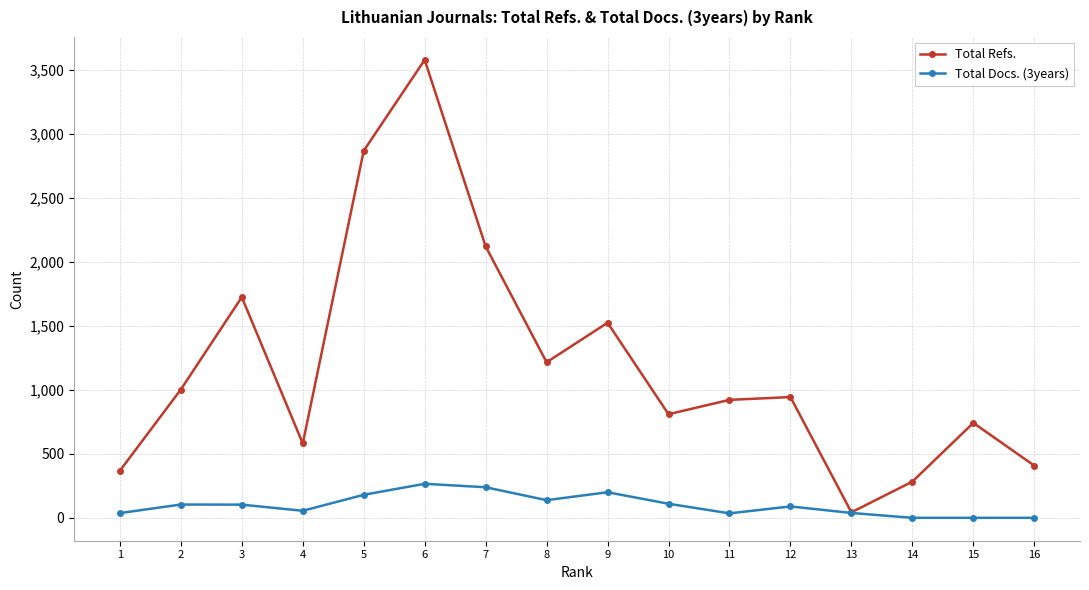

Is the value of Total Refs. at 9 greater than the value of Total Docs. (3years) at 2?

Yes